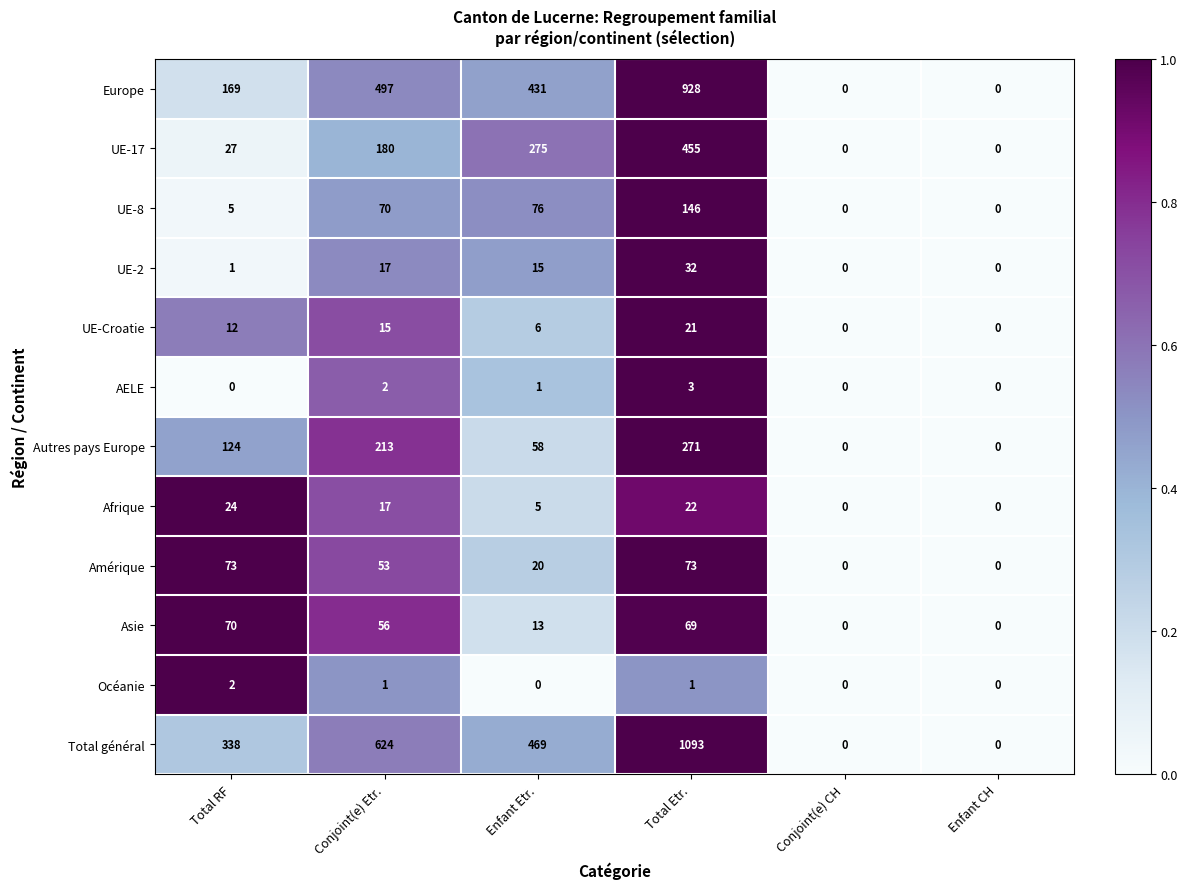

What is the maximum value shown in the chart?

1093